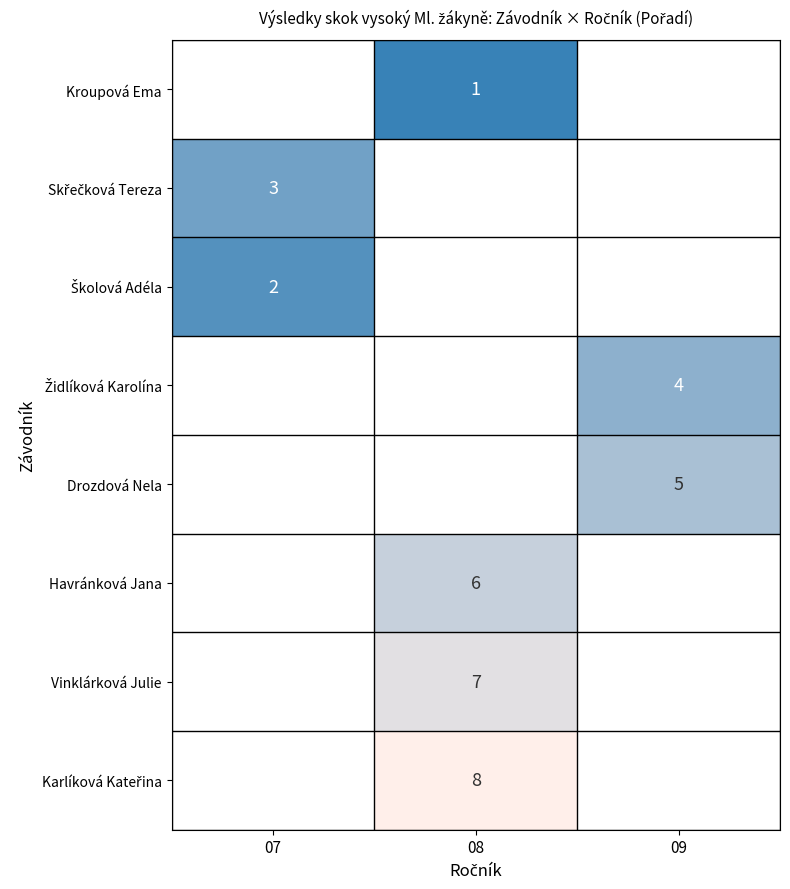

True or false: Vinklárková Julie has a value of 7 at 08.

True